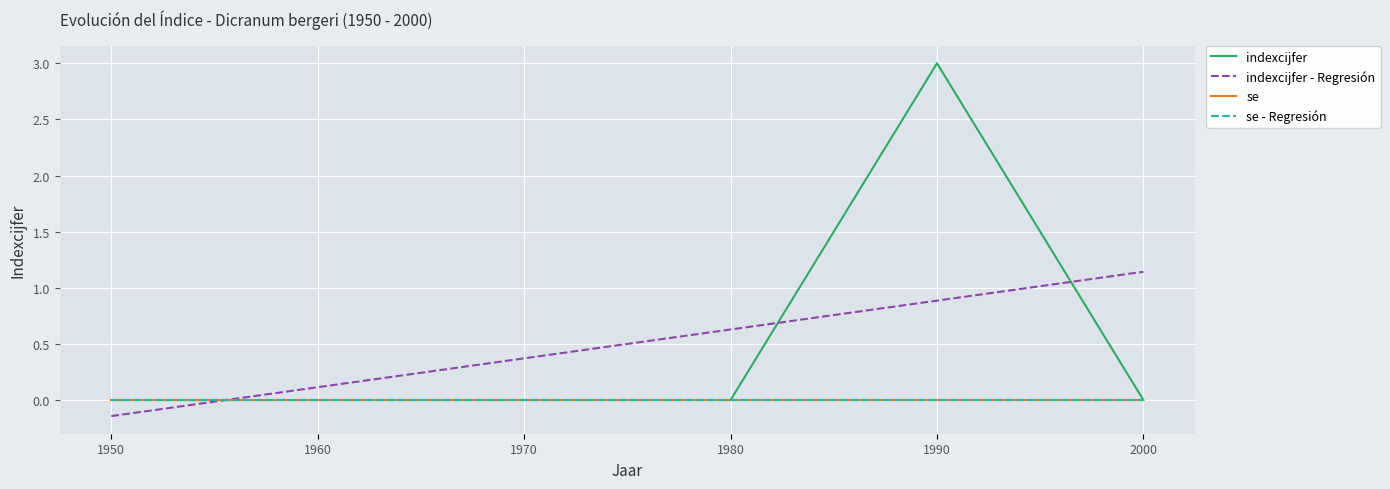

Does the chart have visible grid lines?

Yes